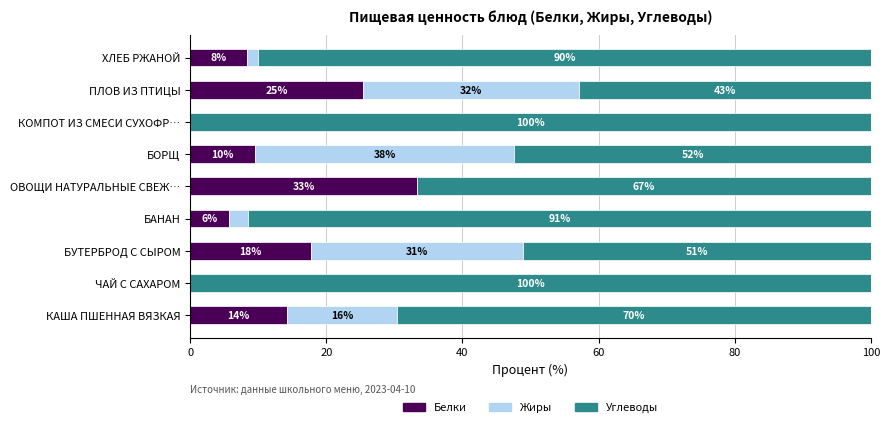

Read the Белки value at БАНАН.

5.7